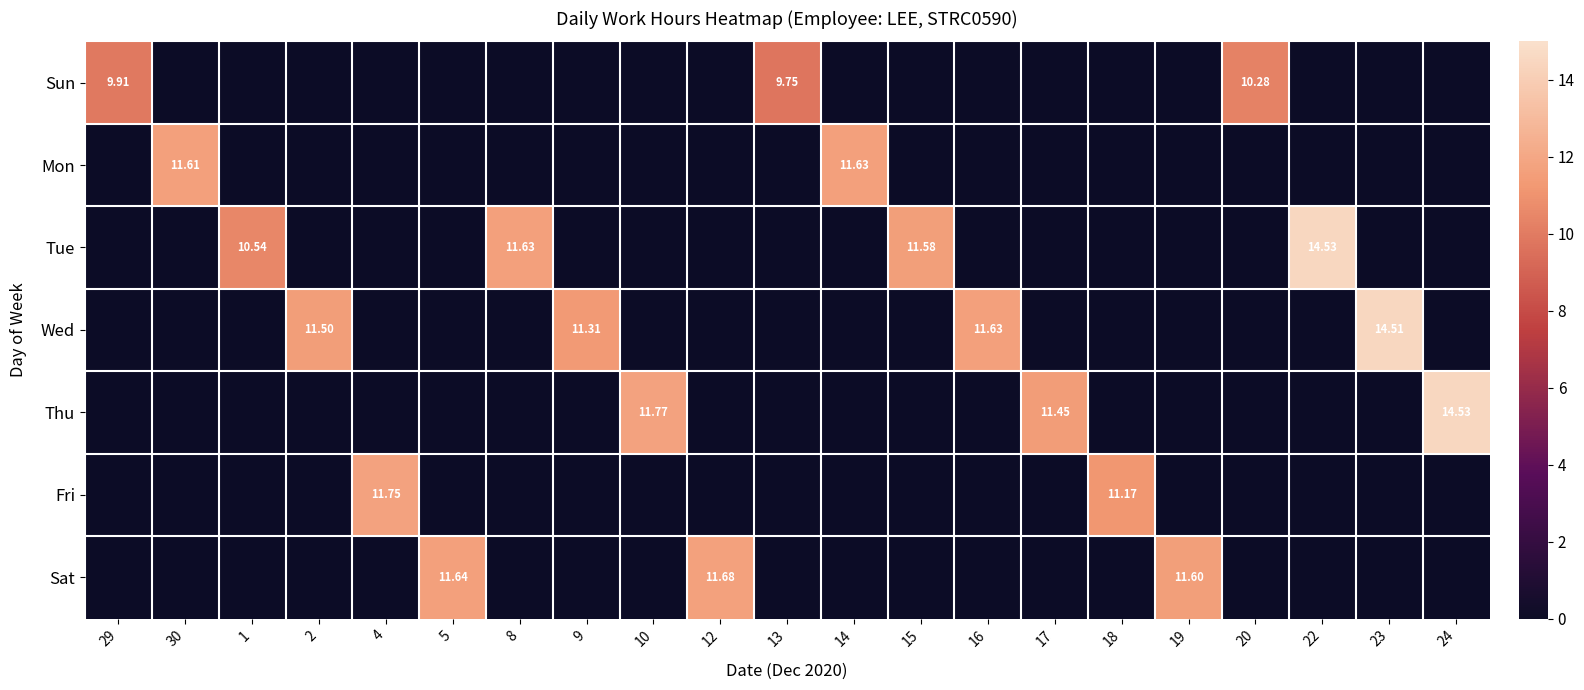

The Fri series shows 0.0 at 9. True or false?

True